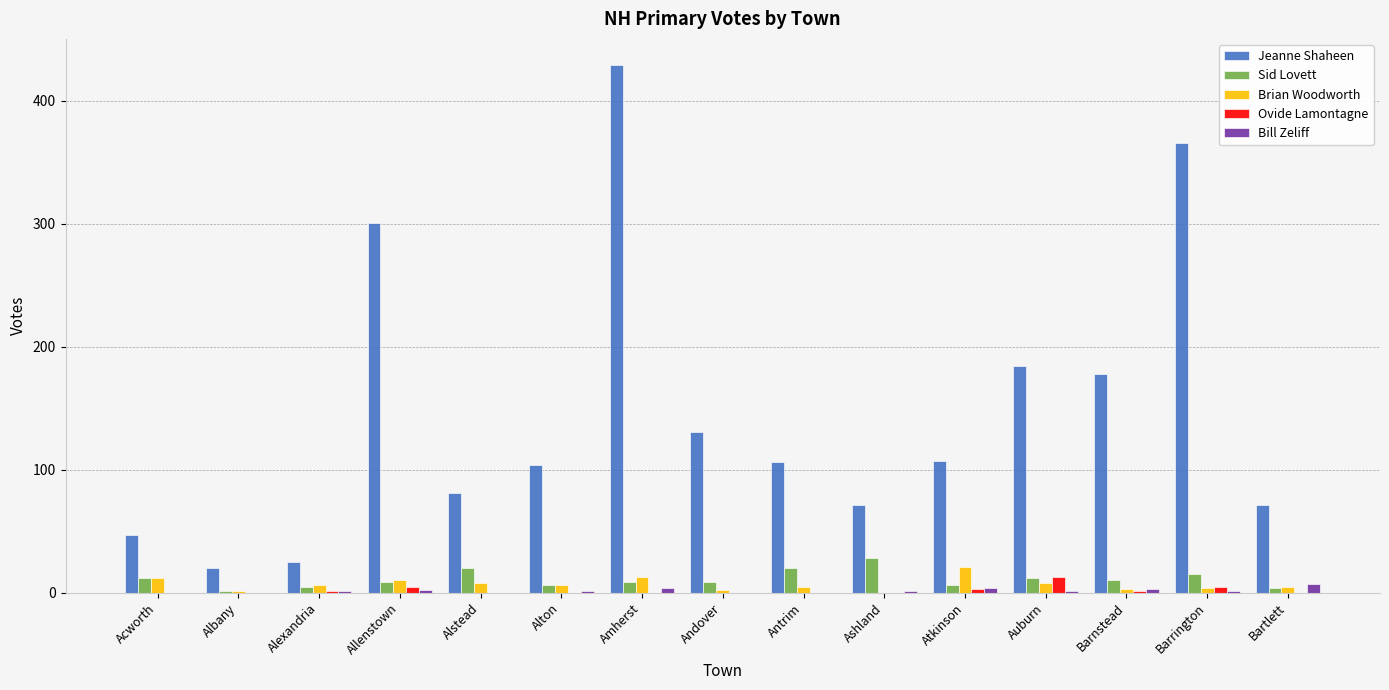

What is the maximum value shown in the chart?

429